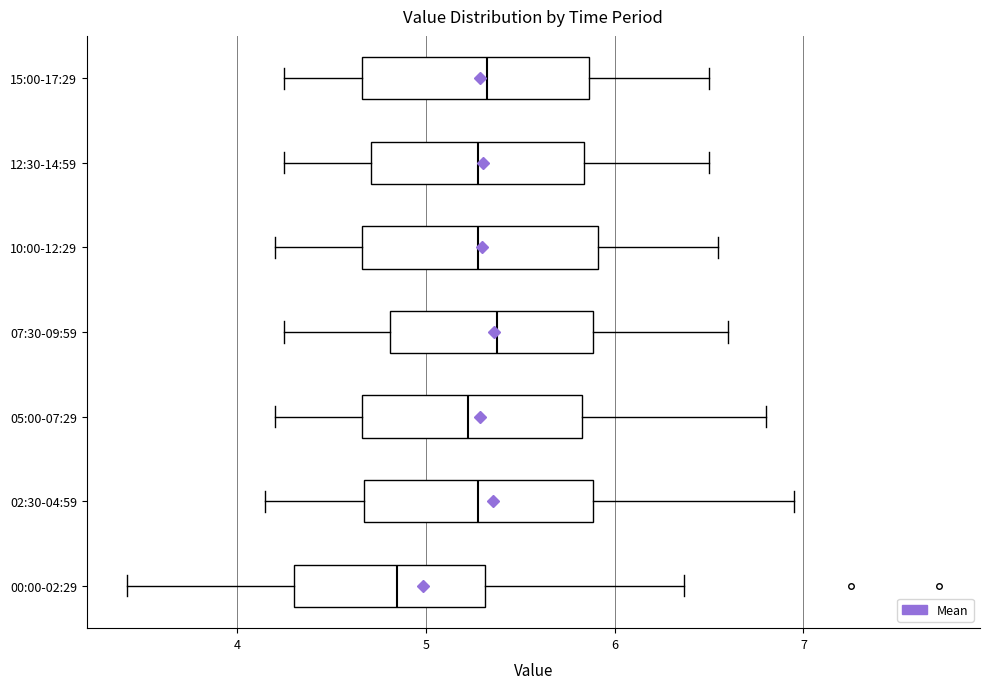

Which box's median line is the furthest to the left?

00:00-02:29